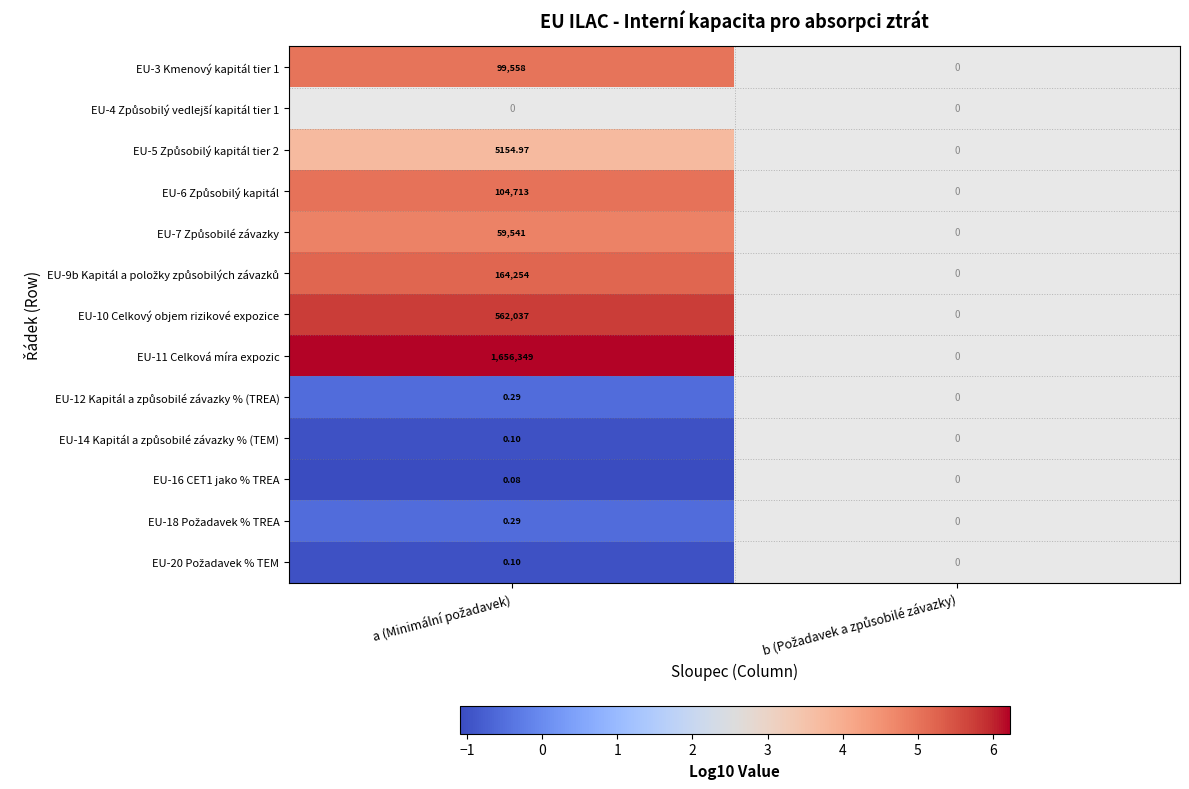

What is the maximum value shown in the chart?

6.2